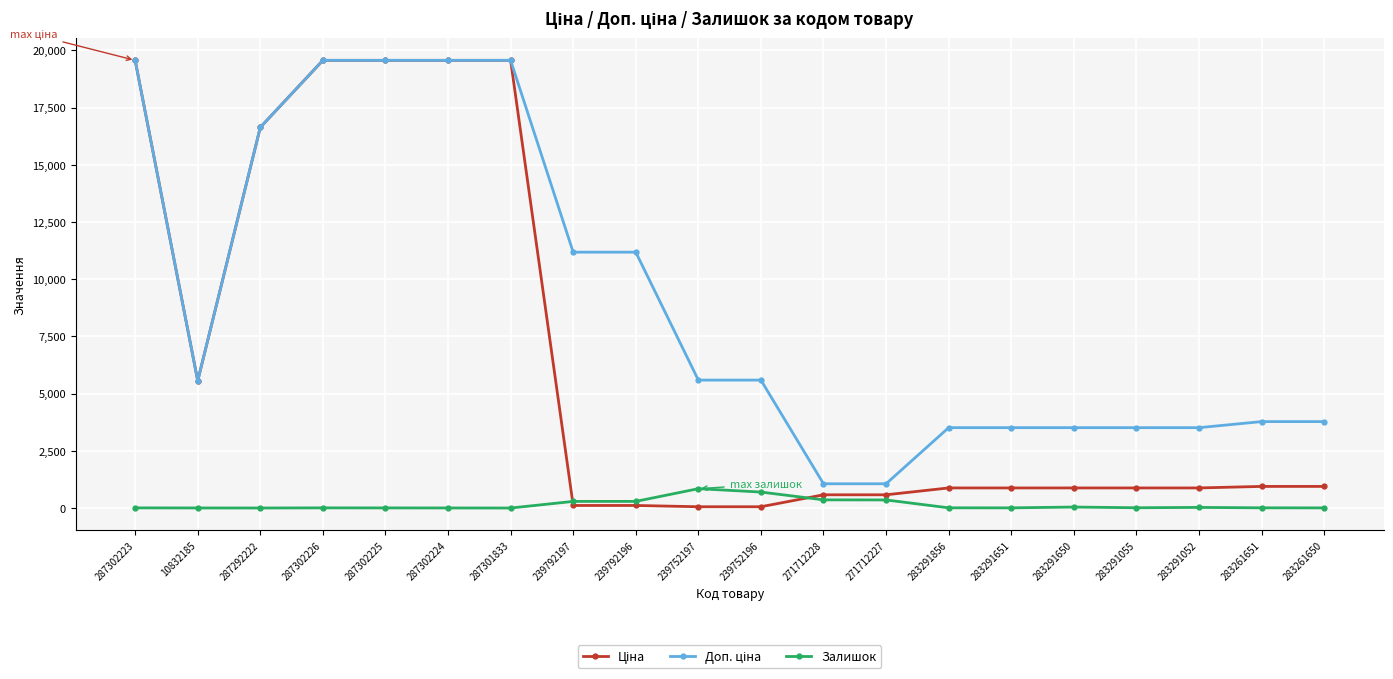

Is it true that Залишок equals 5.0 at 287302225?

True